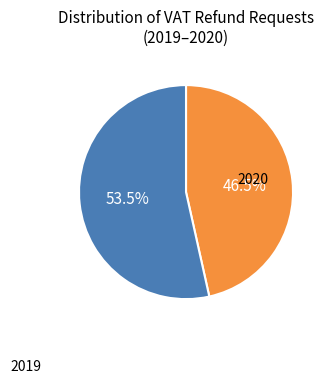

Does any single category account for the majority?

Yes